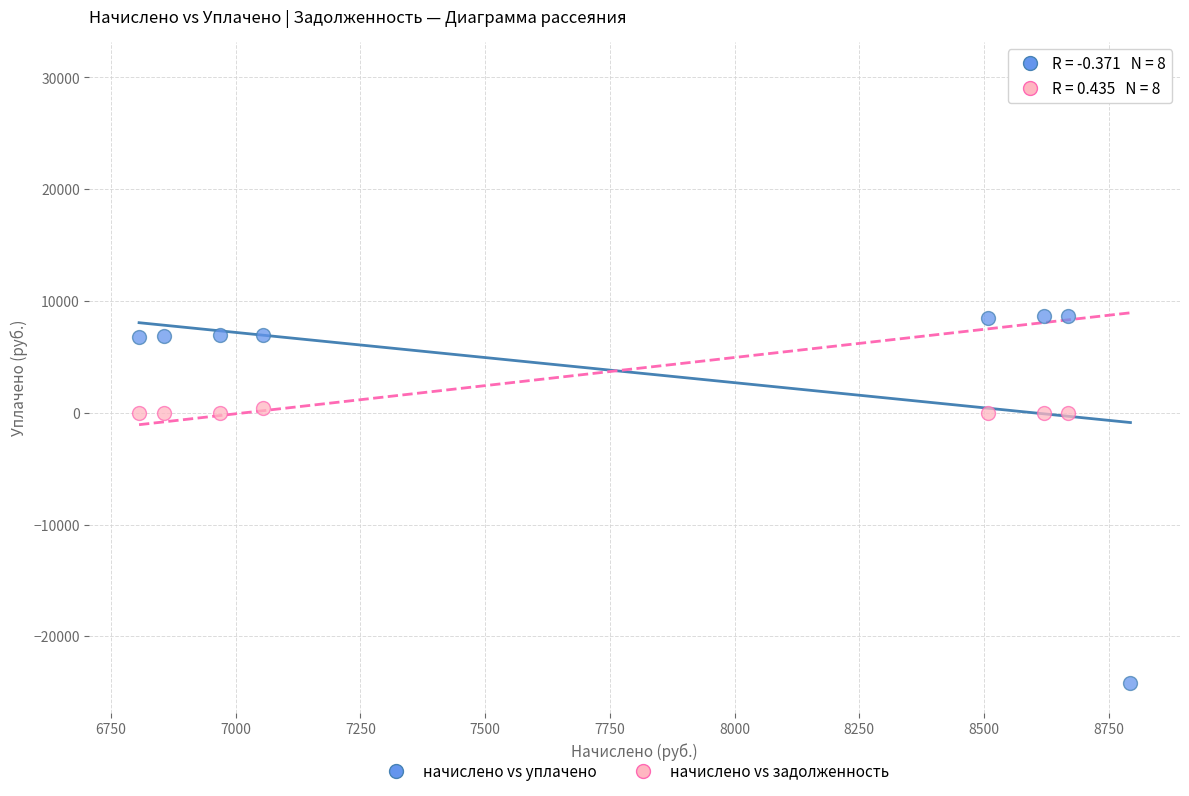

Which series reaches the minimum Y coordinate?

начислено vs уплачено